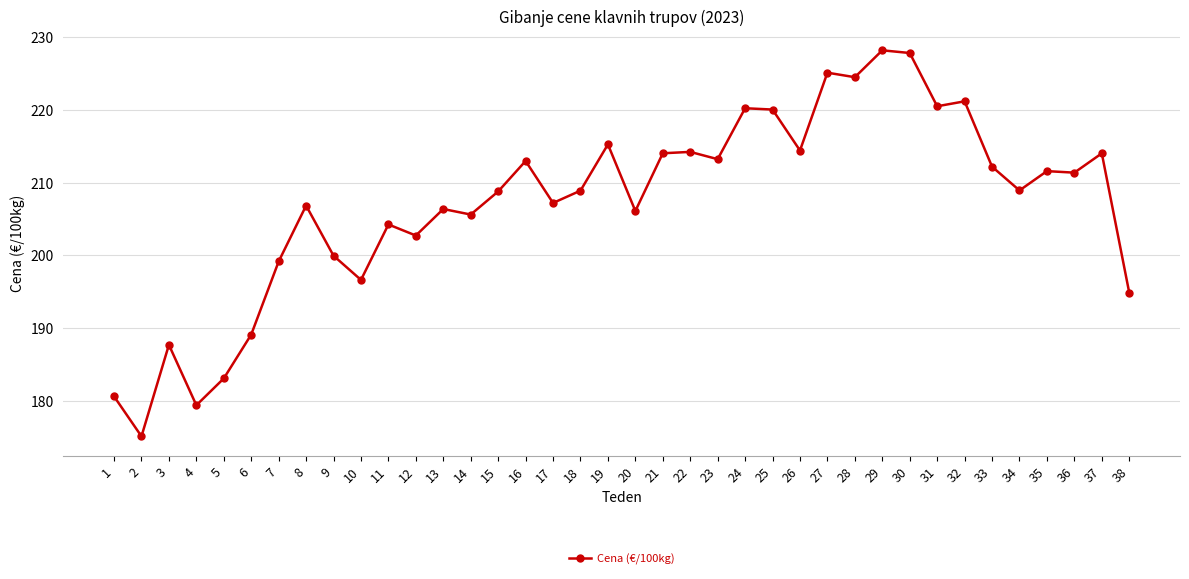

The chart shows a value of 335.5 at 33. True or false?

False